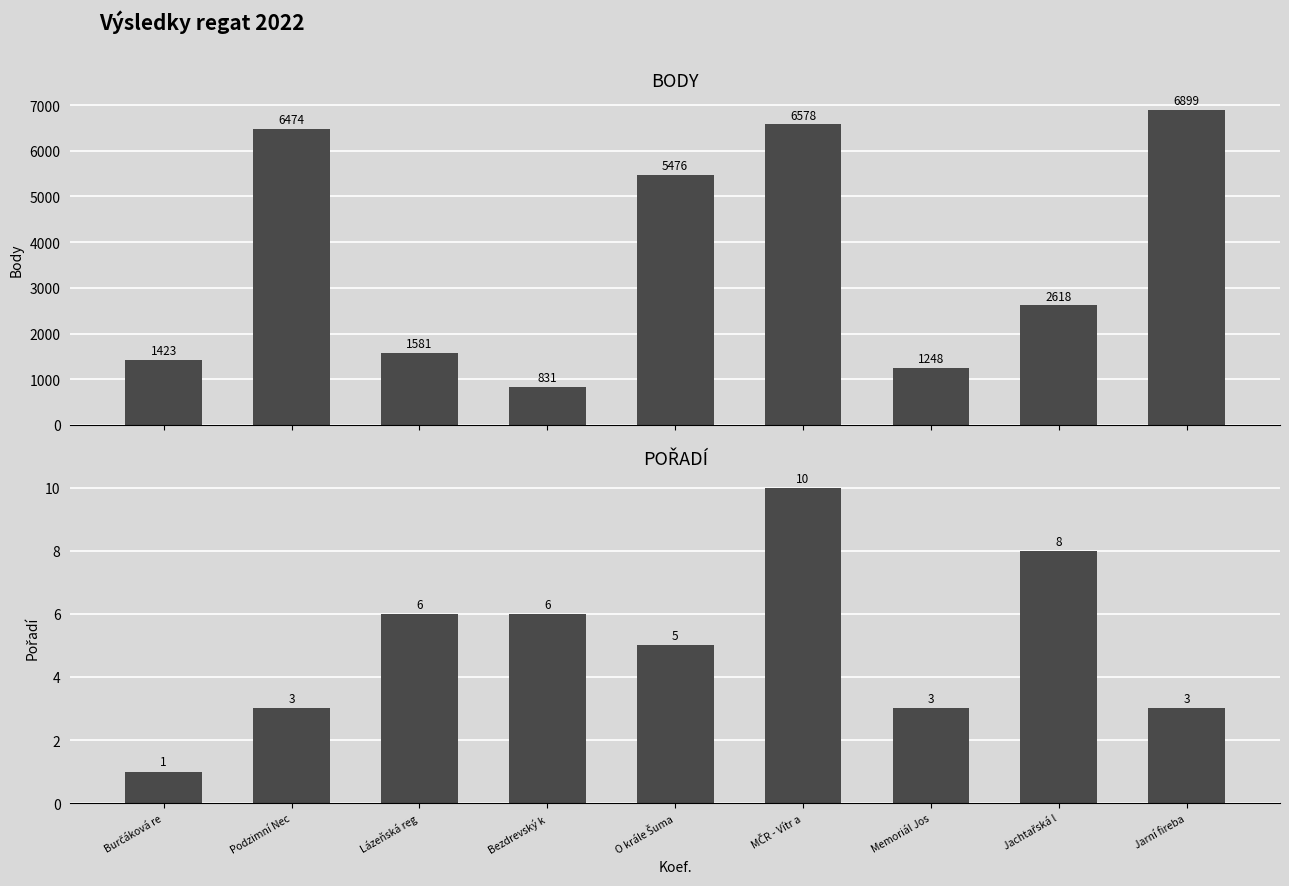

How many data points in Body are above 2618?

4